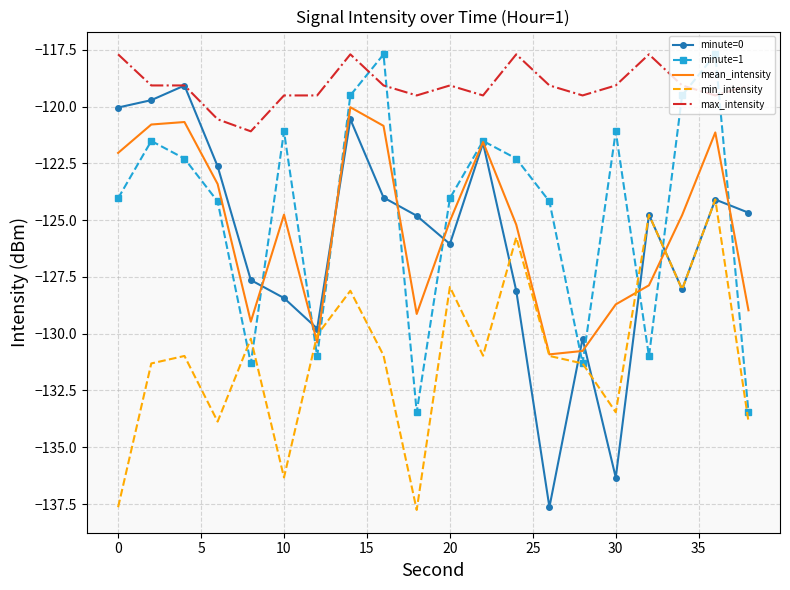

What is the difference between the second highest and minimum values in the minute=1 series?

15.8